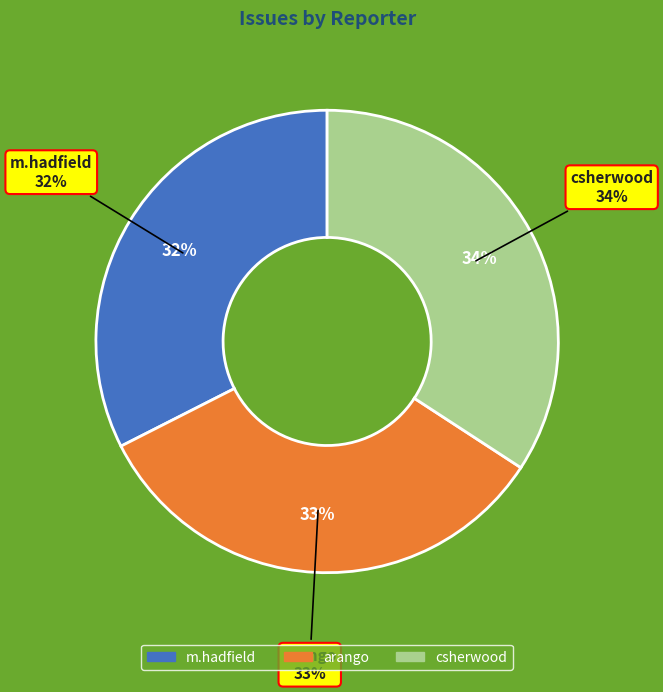

What is the ratio of the value at m.hadfield to the value at csherwood?

0.9